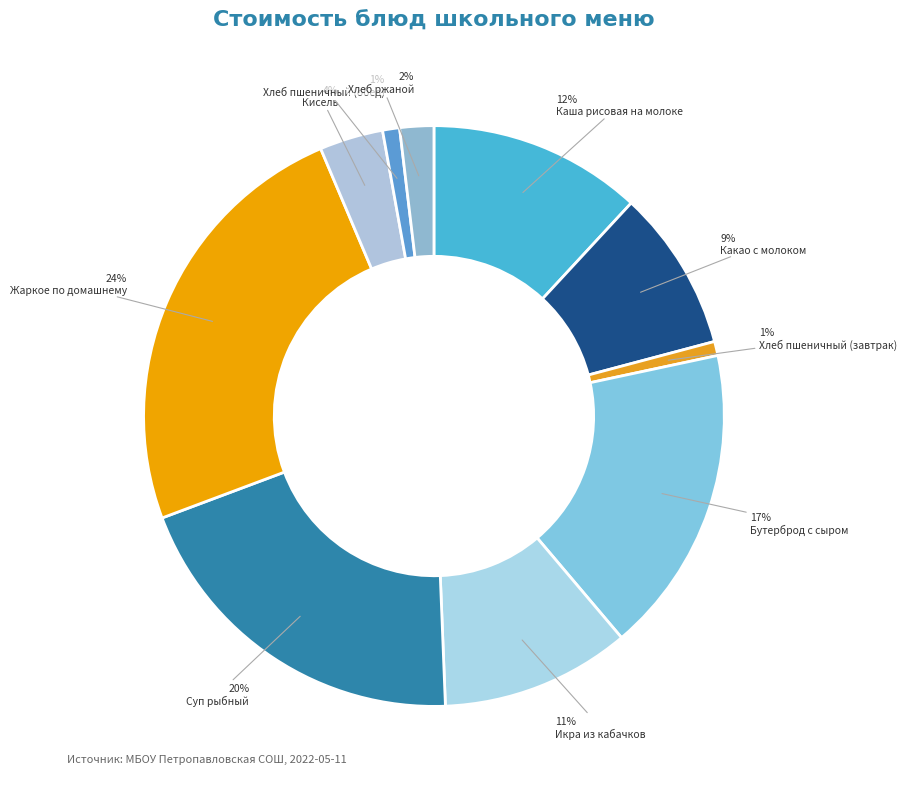

How many segments does this pie chart have?

10